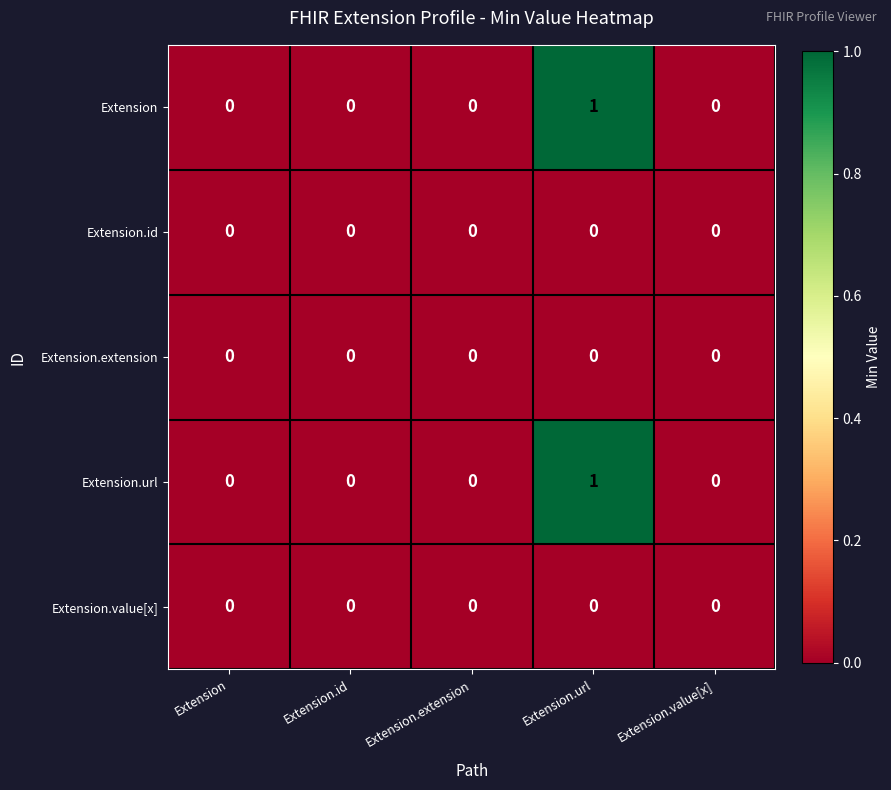

The Extension series shows 2 at Extension.url. True or false?

False